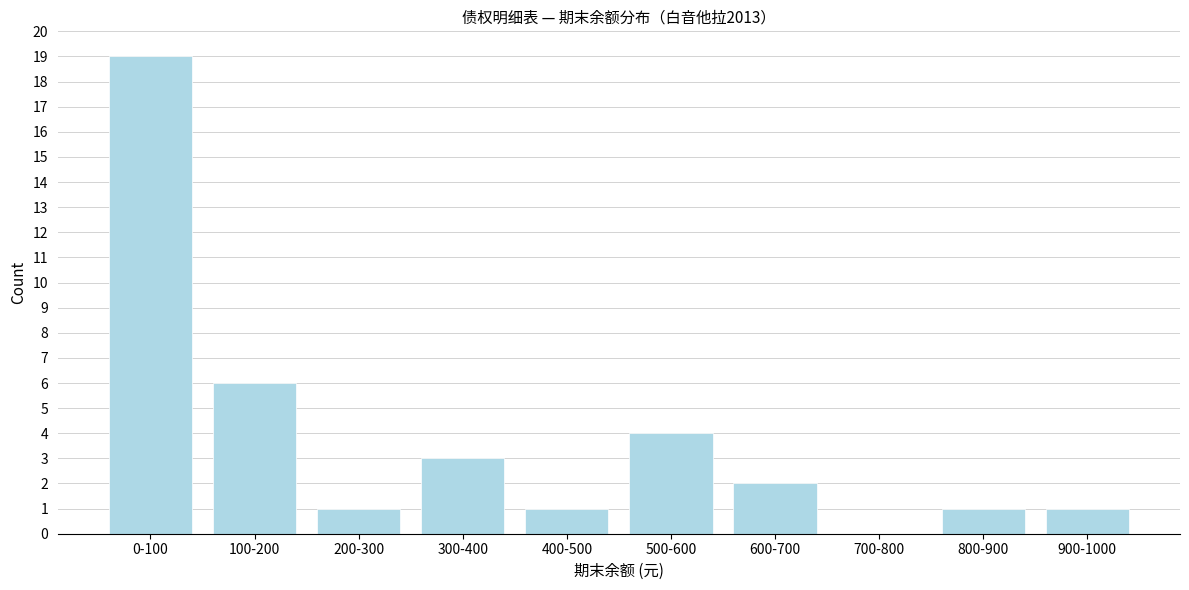

Reading right to left, transcribe all the data shown in this chart.

900-1000=1	800-900=1	700-800=0	600-700=2	500-600=4	400-500=1	300-400=3	200-300=1	100-200=6	0-100=19